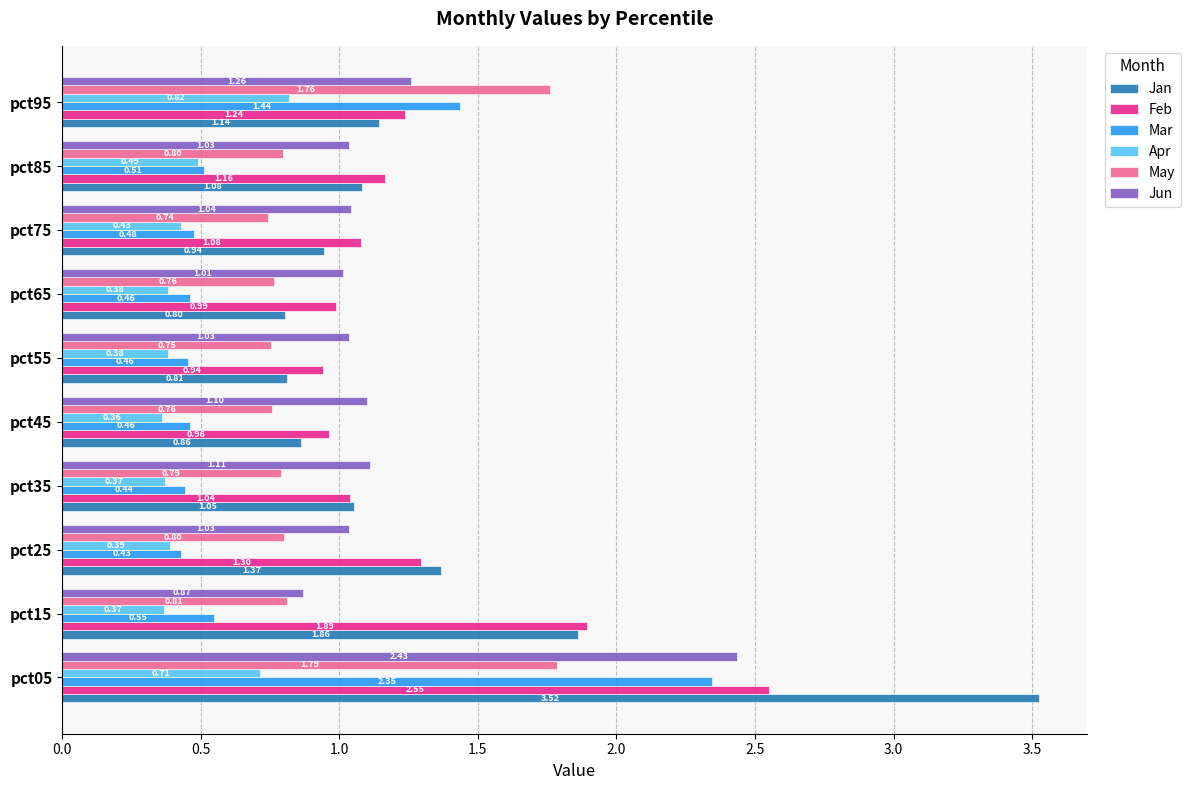

What is the sum of all Apr values?

4.7